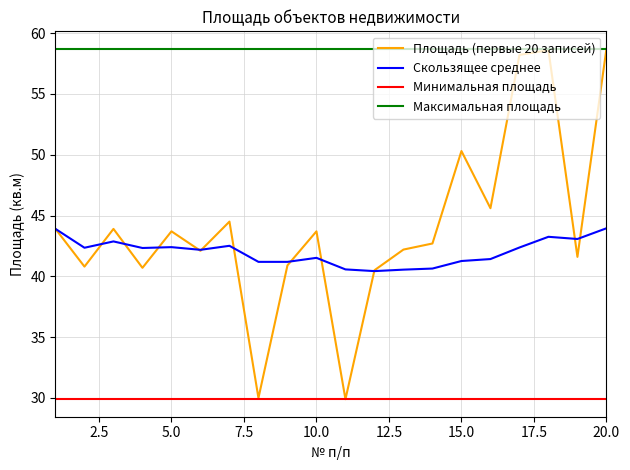

True or false: Максимальная площадь and Минимальная площадь cross at least once.

False